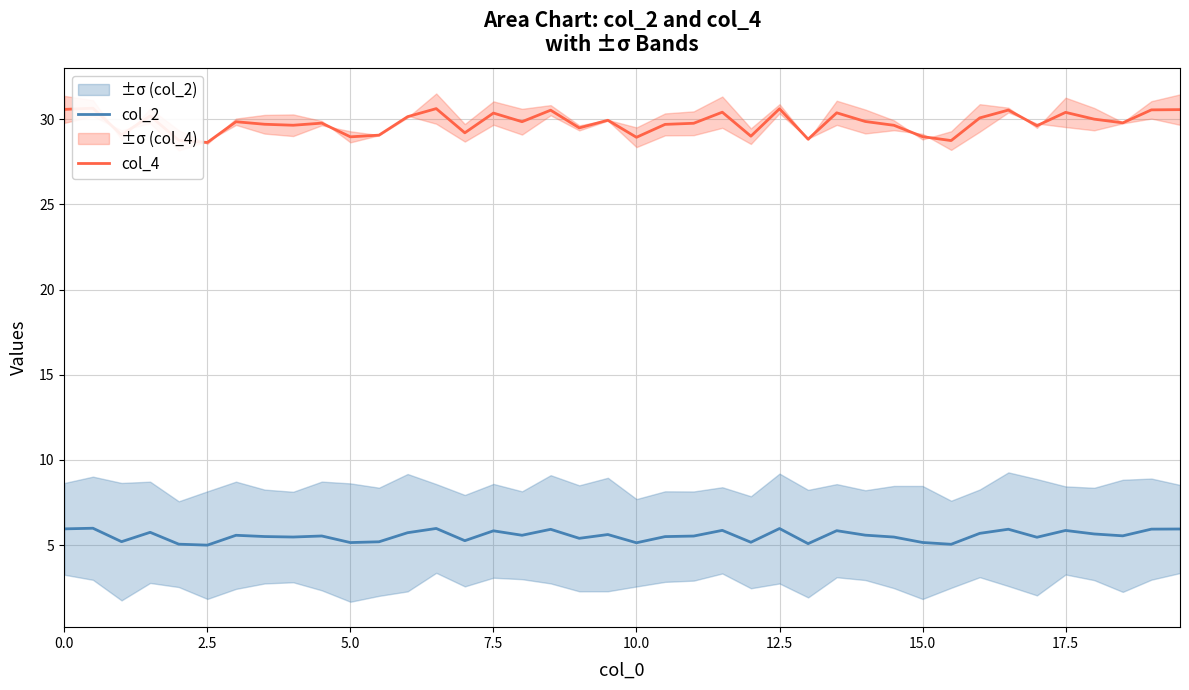

Is it true that col_2 equals 8.0 at 12.5?

False